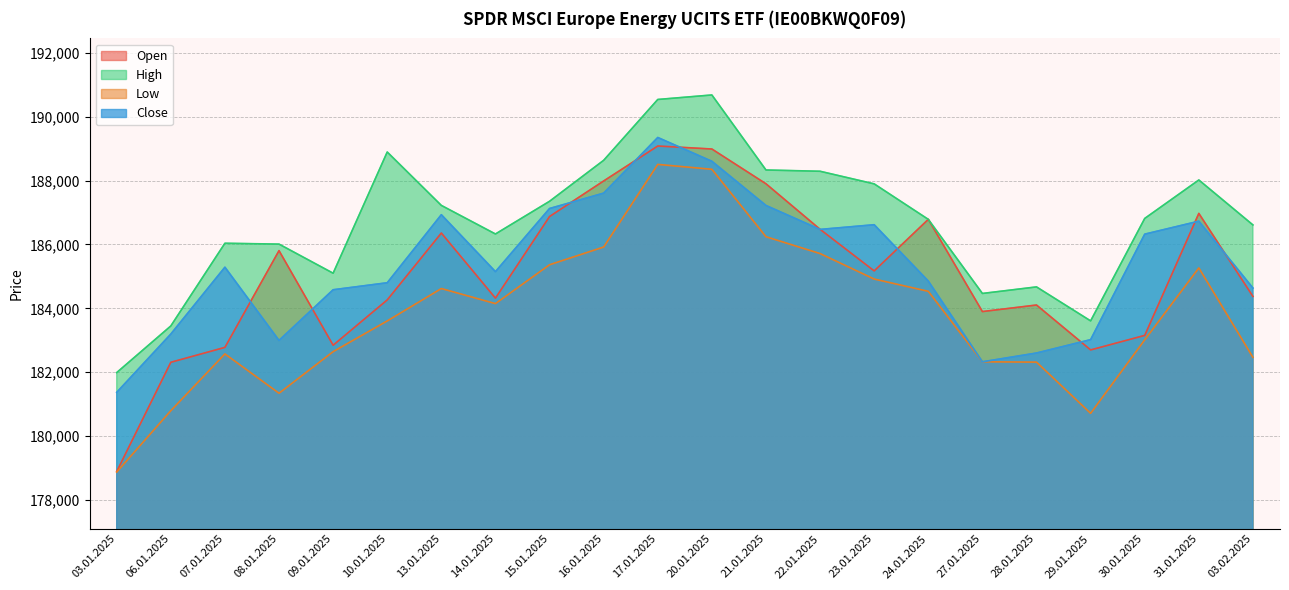

What is the sum of all High values?

4107713